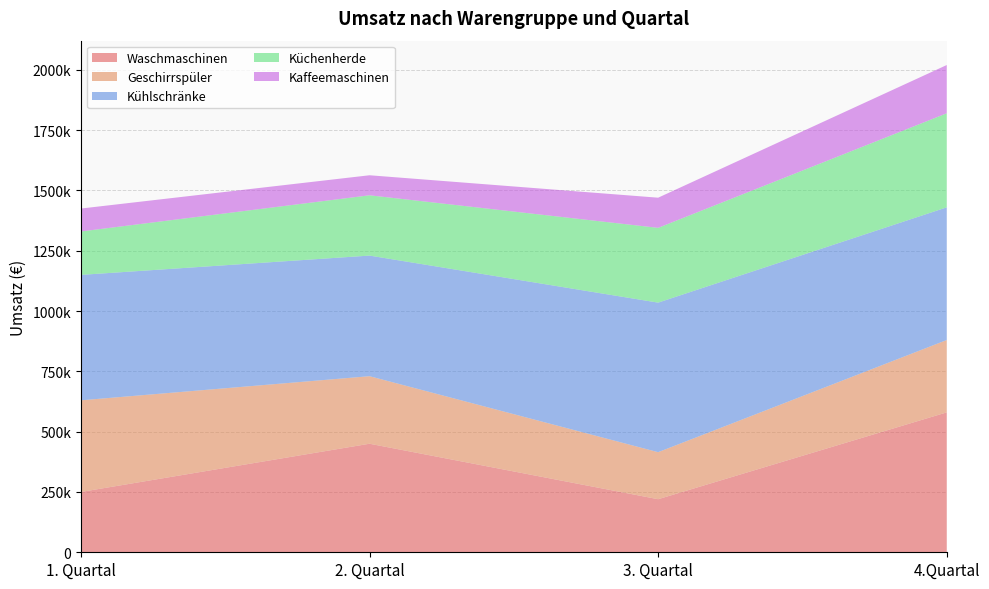

Reading left to right, extract all data points from this chart.

Waschmaschinen: 1. Quartal=250000	2. Quartal=450000	3. Quartal=220000	4.Quartal=580000
Geschirrspüler: 1. Quartal=380000	2. Quartal=280000	3. Quartal=195000	4.Quartal=300000
Kühlschränke: 1. Quartal=520000	2. Quartal=500000	3. Quartal=620000	4.Quartal=550000
Küchenherde: 1. Quartal=180000	2. Quartal=250000	3. Quartal=310000	4.Quartal=390000
Kaffeemaschinen: 1. Quartal=95000	2. Quartal=83000	3. Quartal=125000	4.Quartal=200000